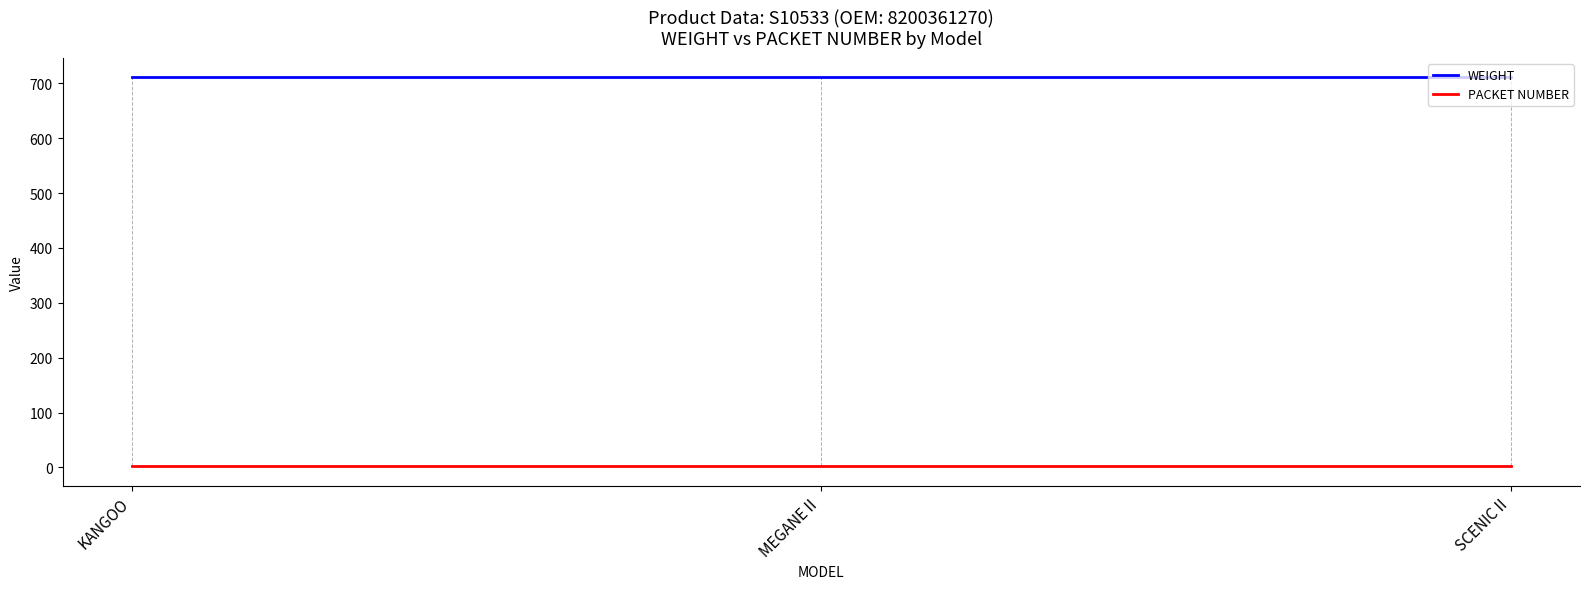

Rank the series by their average value, from highest to lowest.

WEIGHT, PACKET NUMBER